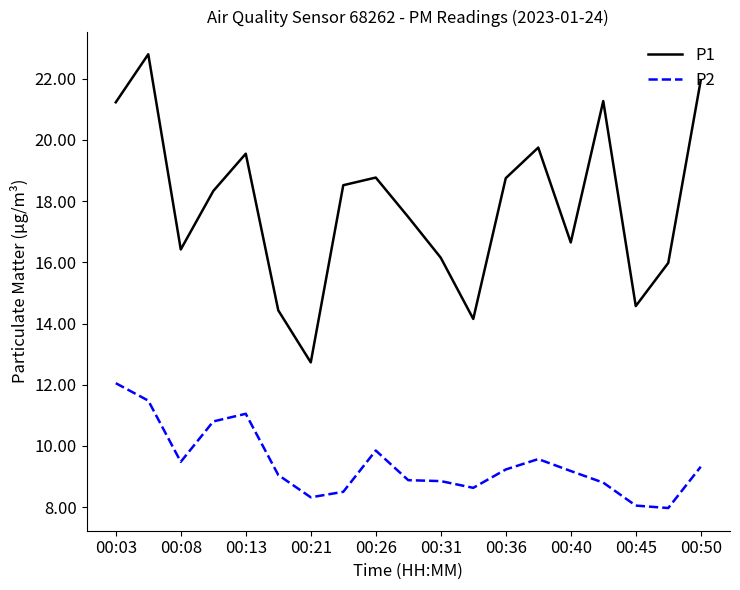

Which series has the largest total across all categories?

P1